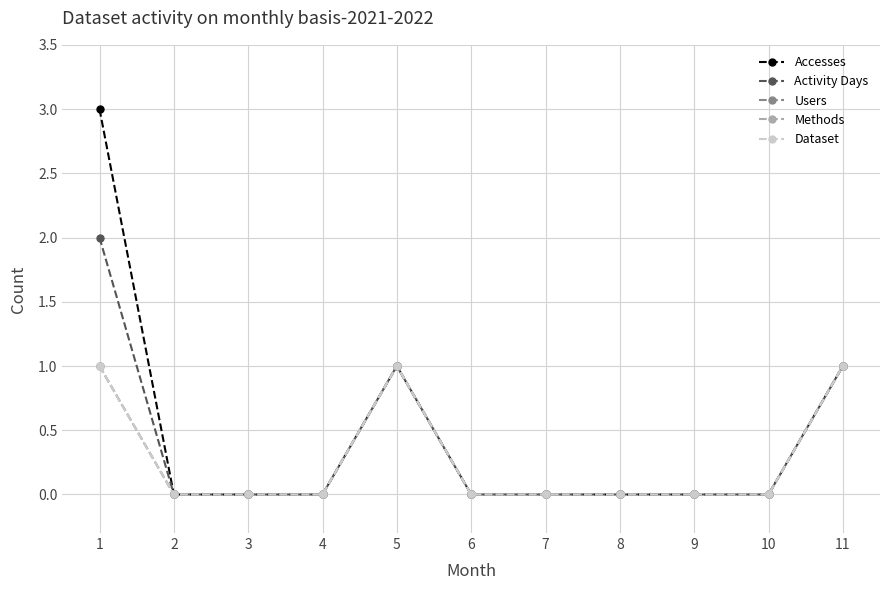

How many lines are shown in the chart?

5